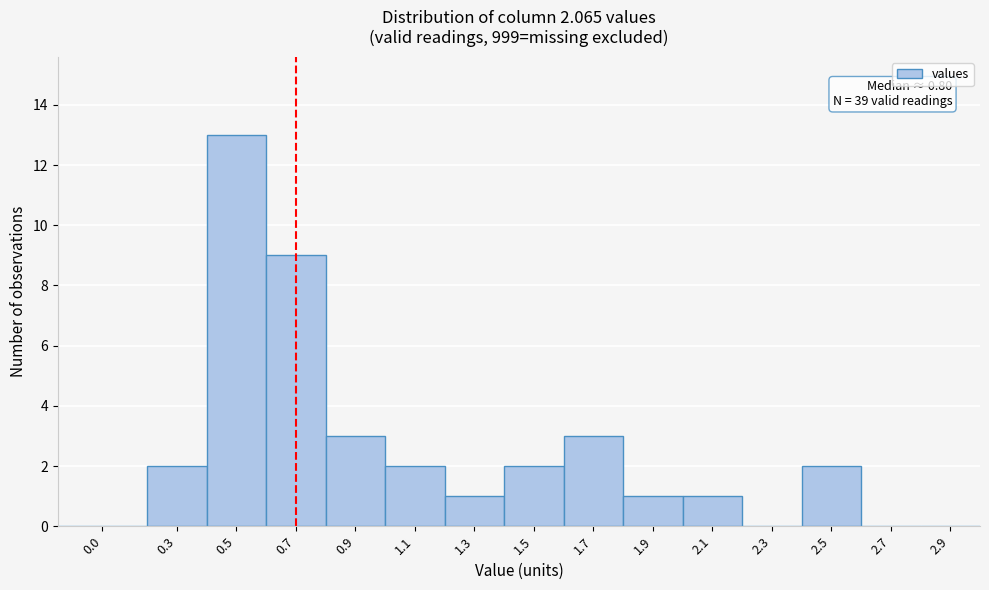

Reading left to right, list all the values displayed in this chart.

0.0=0	0.3=2	0.5=13	0.7=9	0.9=3	1.1=2	1.3=1	1.5=2	1.7=3	1.9=1	2.1=1	2.3=0	2.5=2	2.7=0	2.9=0